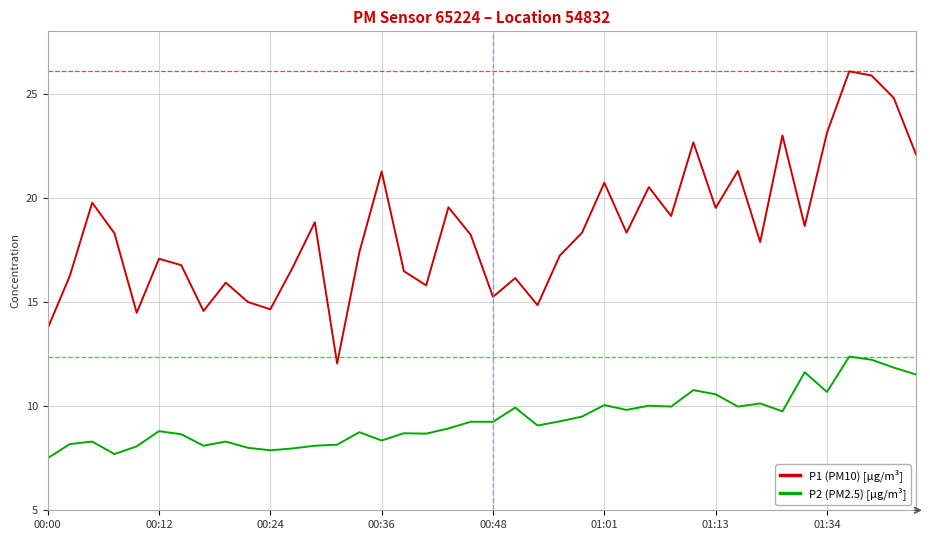

What is the minimum value shown in the chart?

7.5